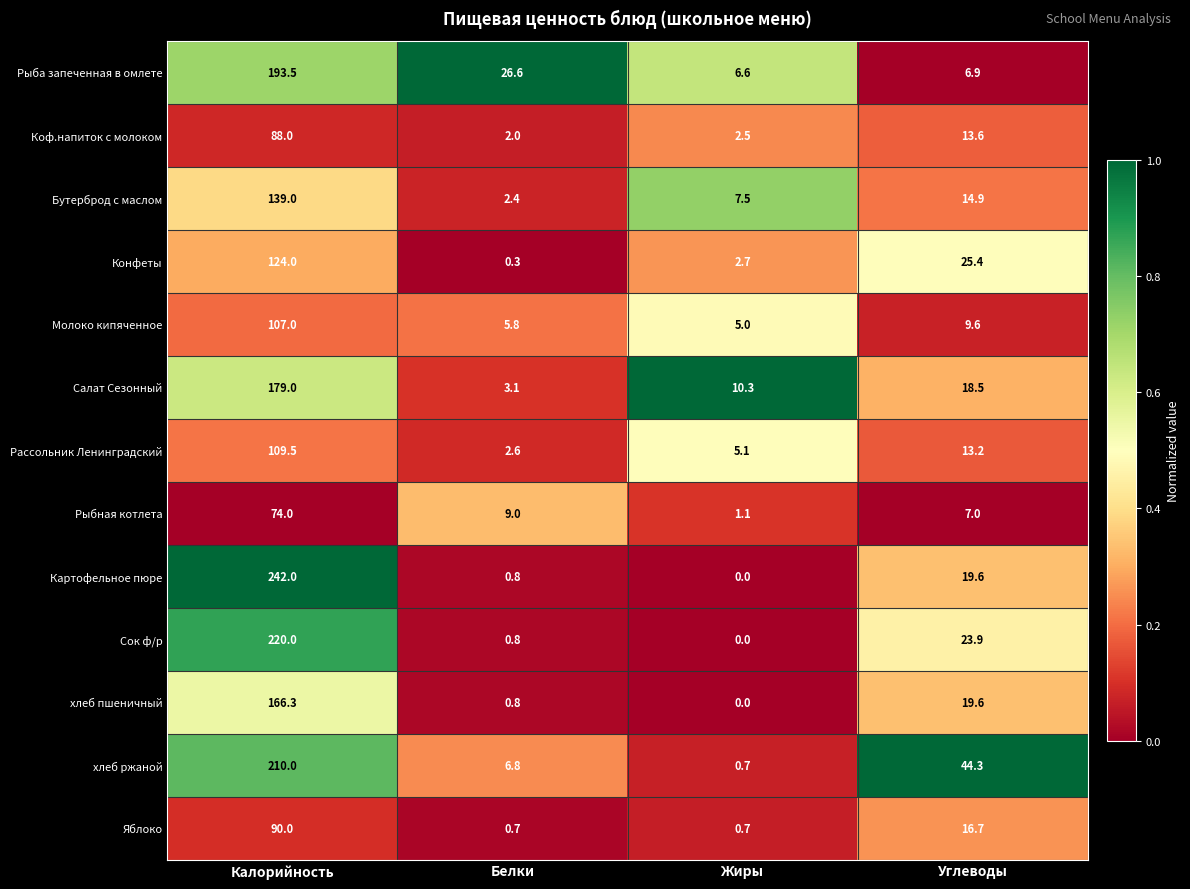

Which category has the highest value across all series?

Калорийность